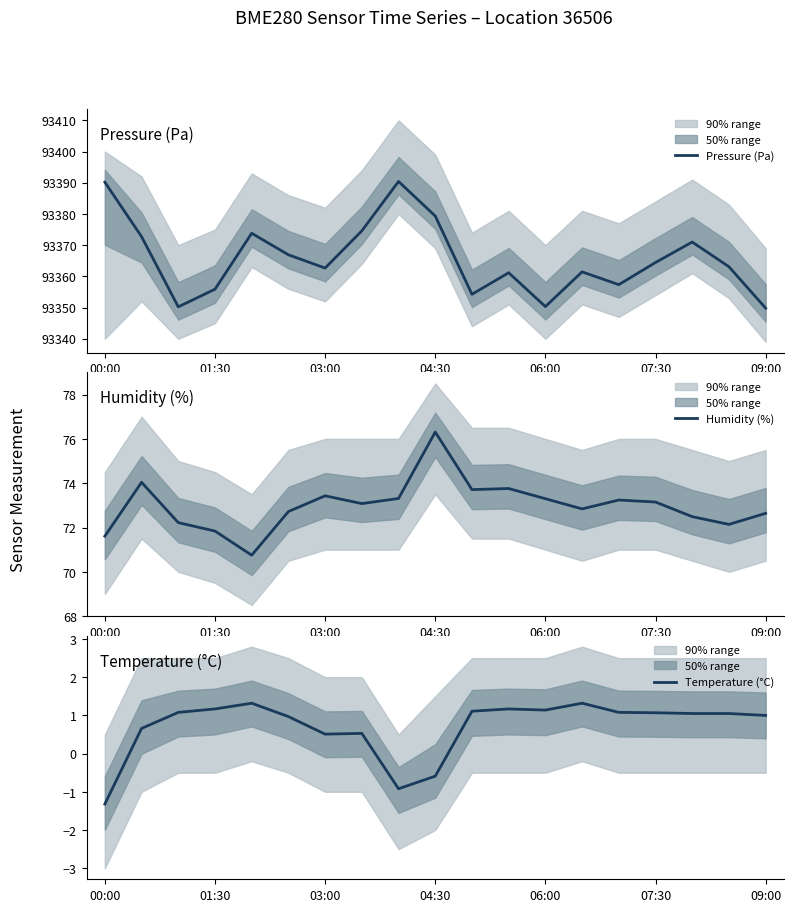

True or false: Pressure (Pa) has a value of 93364.4 at 07:30.

True